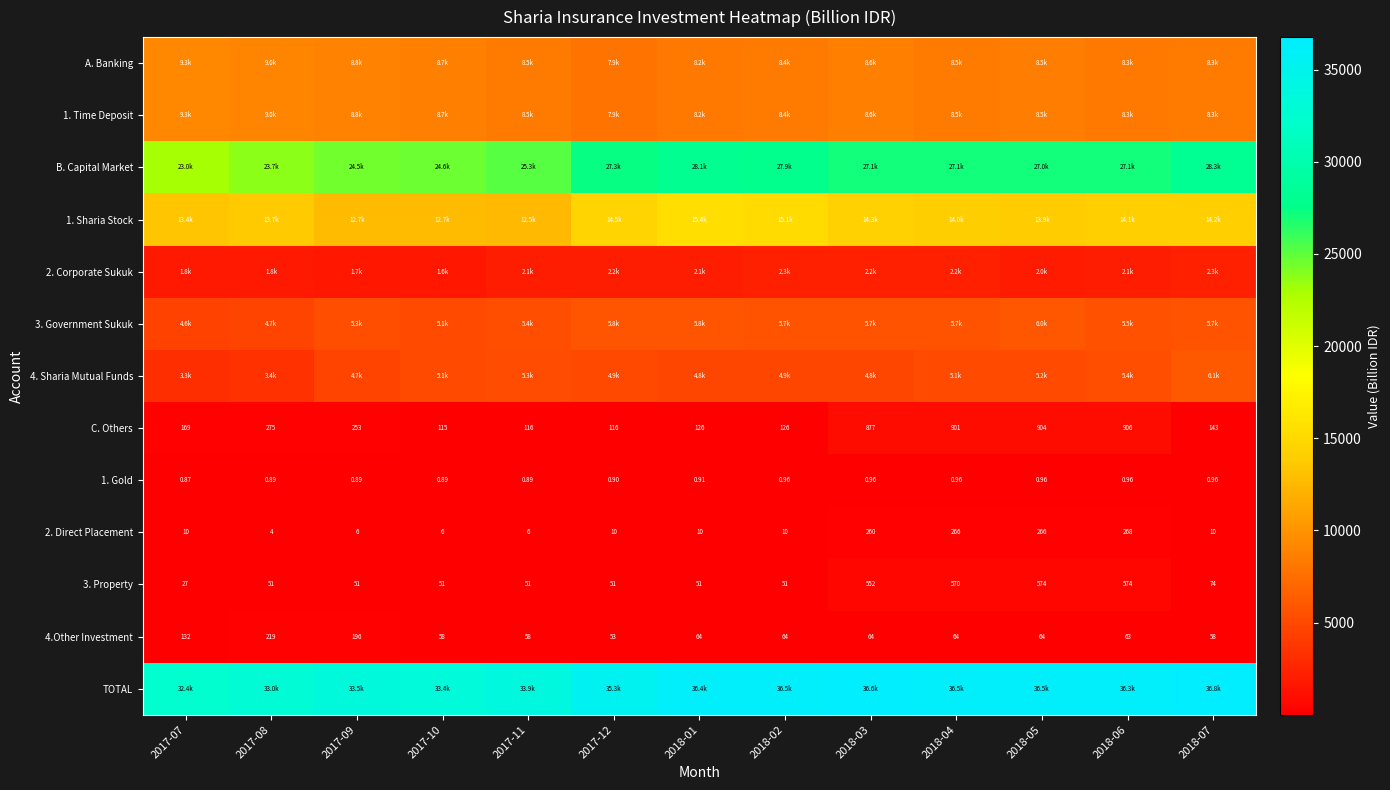

At 2018-01, list the series in order from smallest to largest.

1. Gold, 2. Direct Placement, 3. Property, 4.Other Investment, C. Others, 2. Corporate Sukuk, 4. Sharia Mutual Funds, 3. Government Sukuk, A. Banking, 1. Time Deposit, 1. Sharia Stock, B. Capital Market, TOTAL